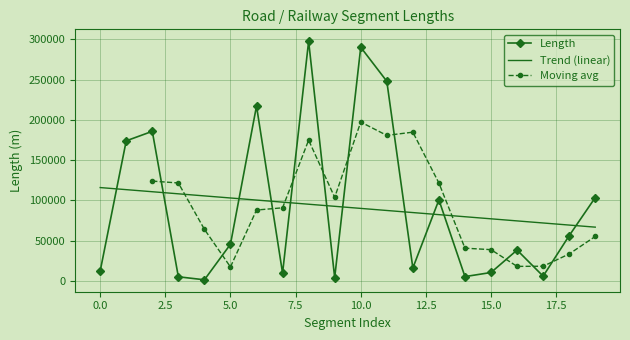

What is the change in value from 6 to 12?

-201350.0